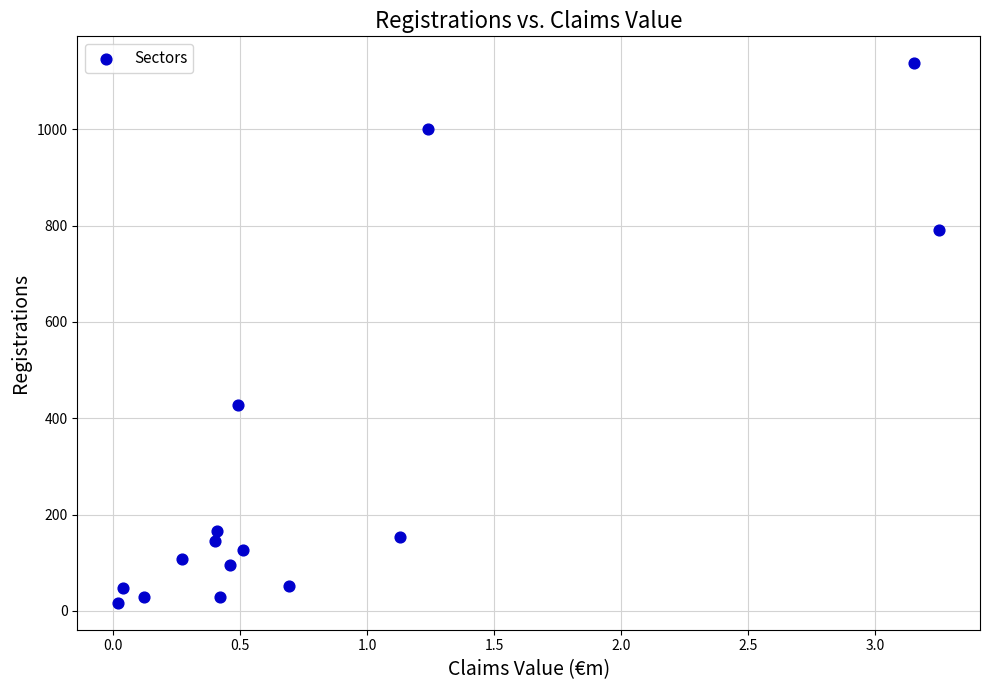

What is the range of Y values (max minus min)?

1120